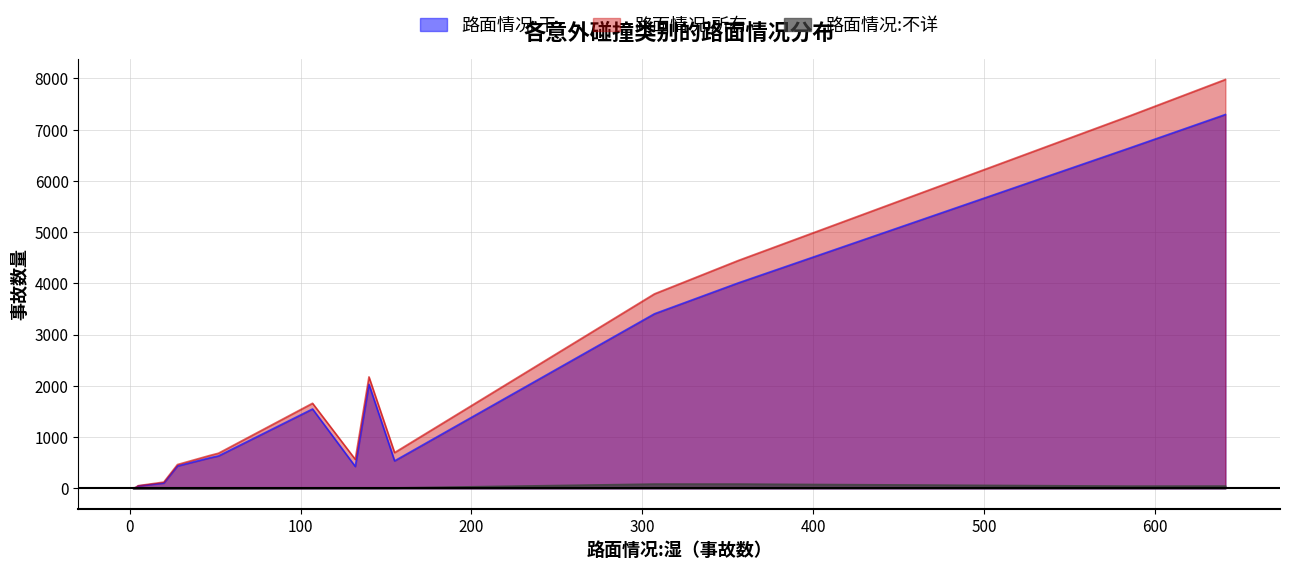

What are all the series names shown in the legend?

路面情况:干, 路面情况:所有, 路面情况:不详